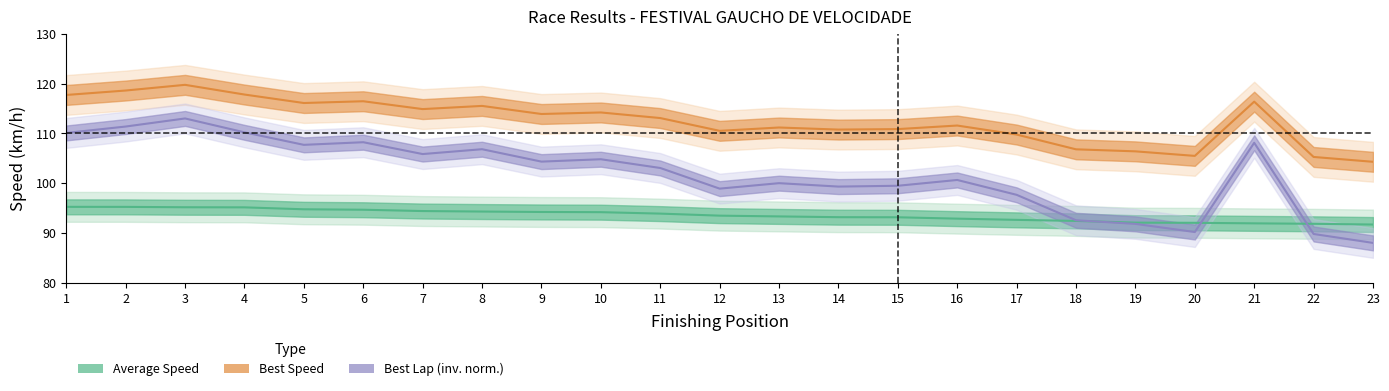

At 8, list the series in order from smallest to largest.

Average Speed, Best Lap (inv. norm.), Best Speed